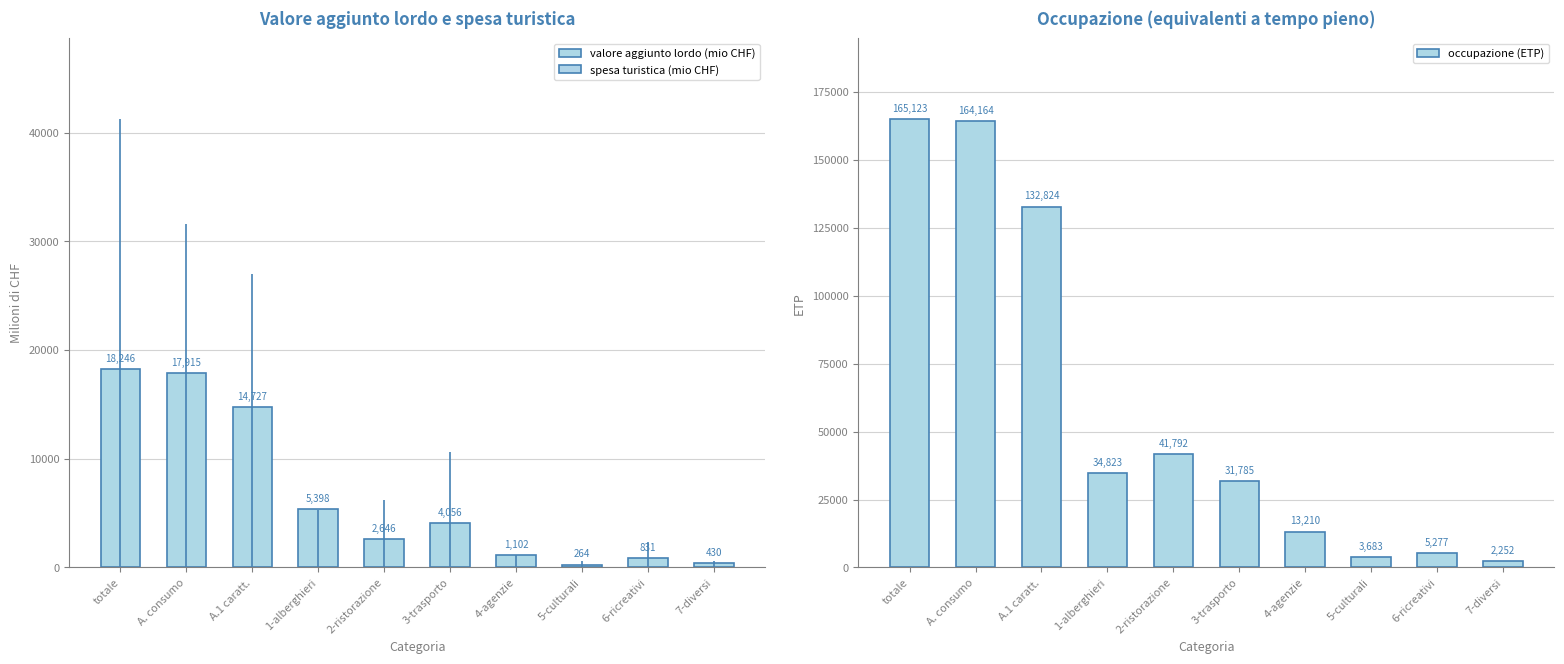

Is it true that valore aggiunto lordo (mio CHF) equals 831.0 at 6-ricreativi?

True